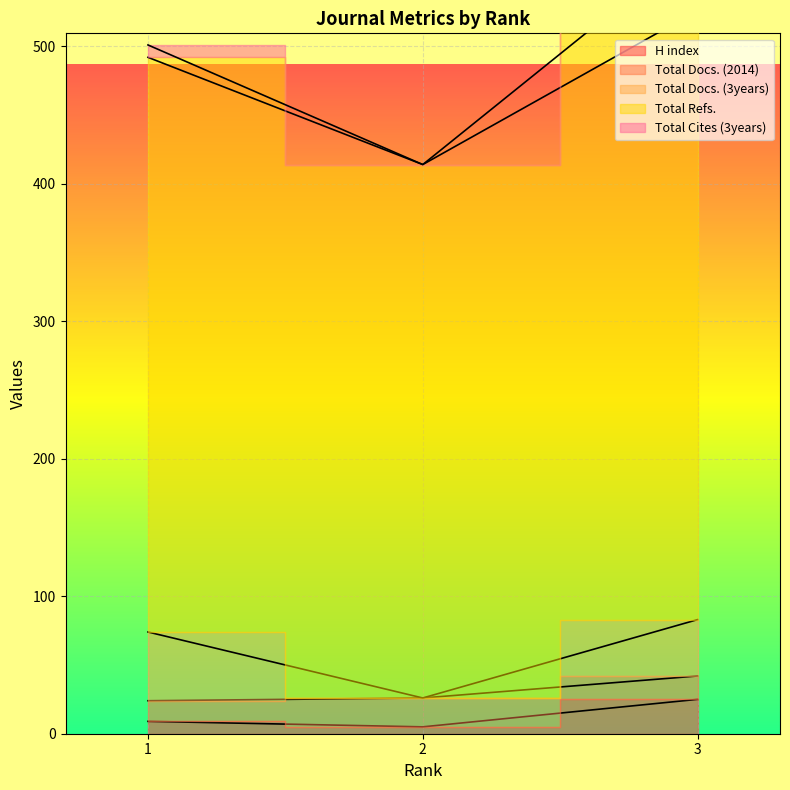

What is the difference between the Total Docs. (2014) values at 1 and 3?

2